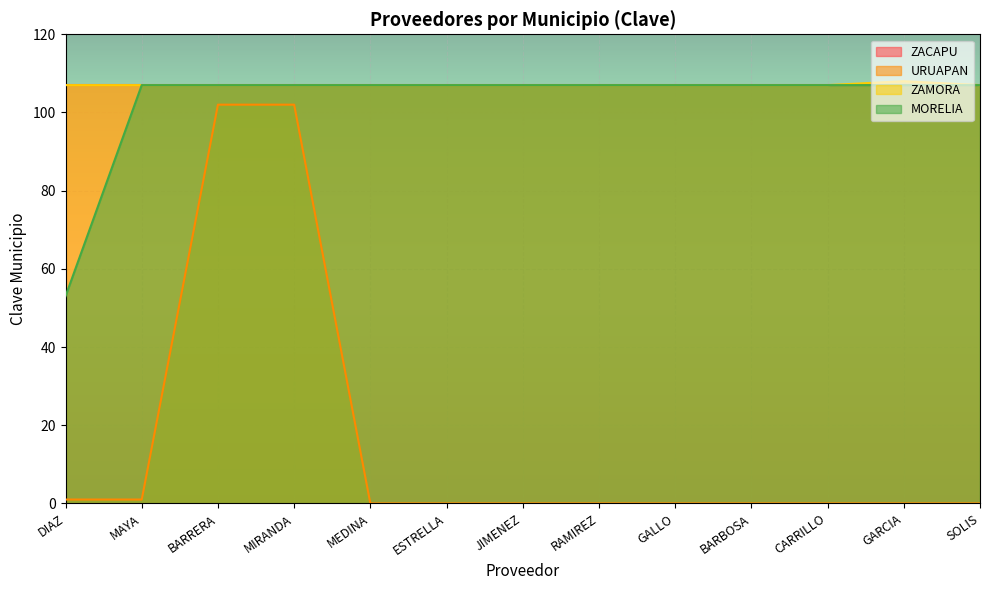

Does the chart display data point markers on the line(s)?

No